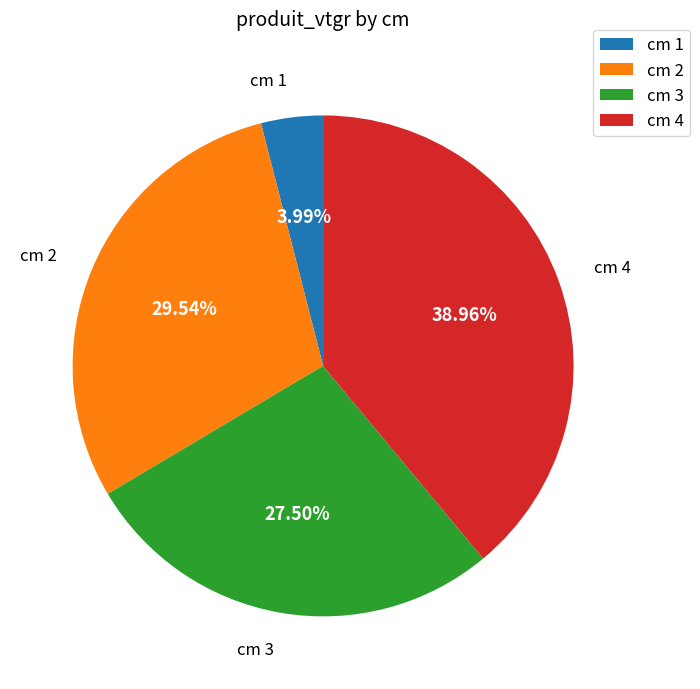

How many segments does this pie chart have?

4